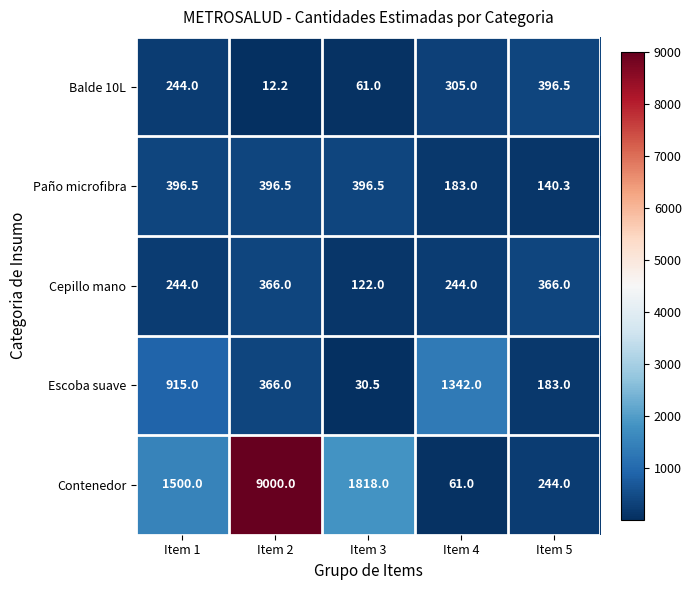

Which series has the largest range (max minus min)?

Contenedor